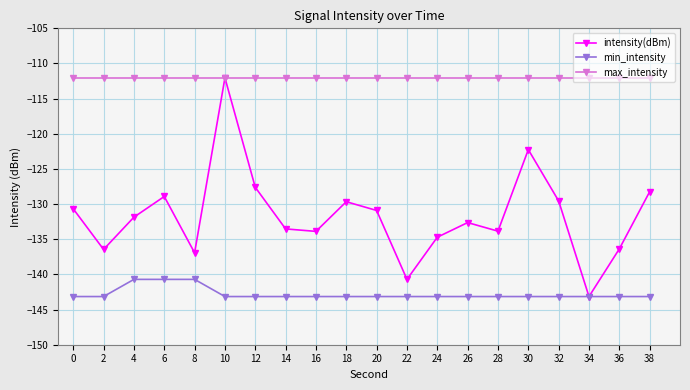

True or false: min_intensity and max_intensity intersect in this chart.

False